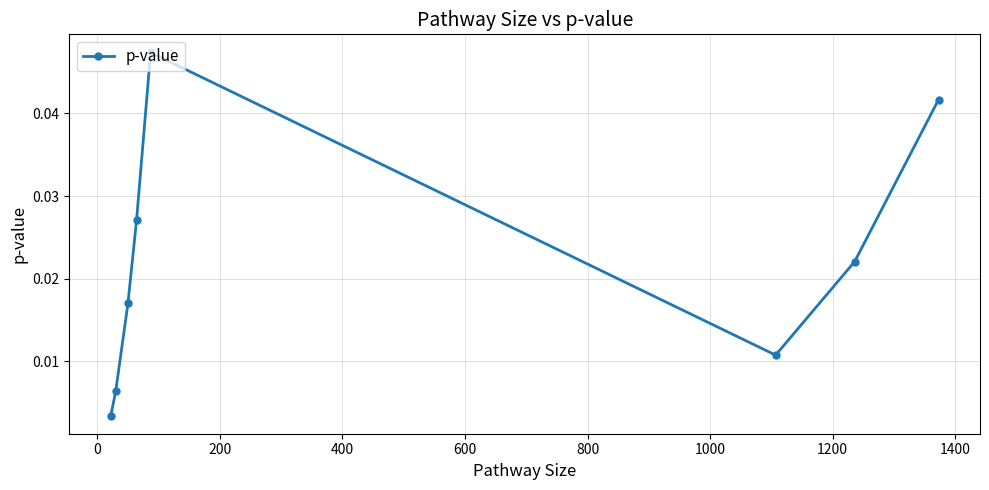

What is the sum of all values?

0.2